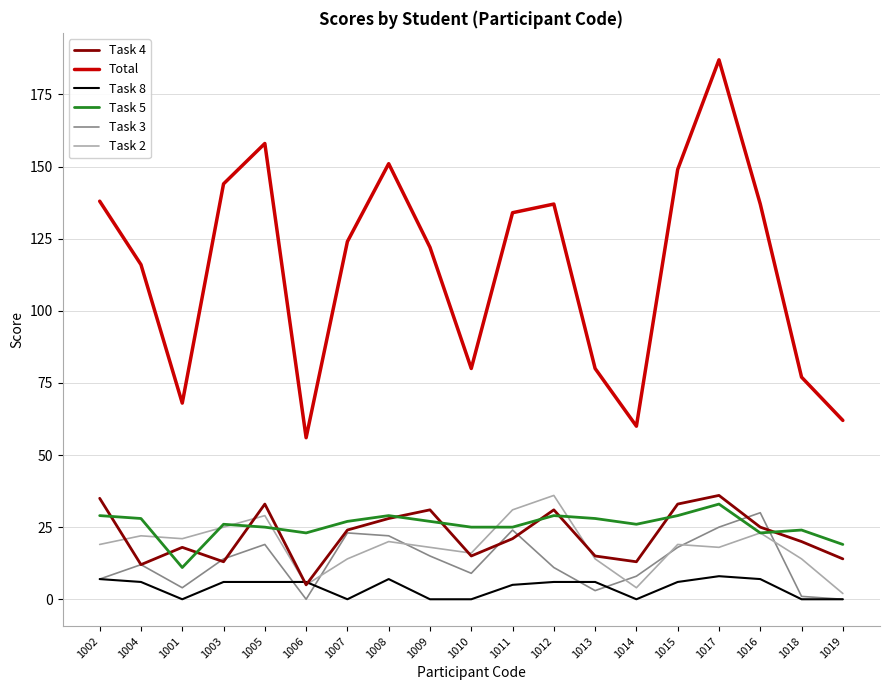

The value of Task 3 at 1016 is 43. True or false?

False